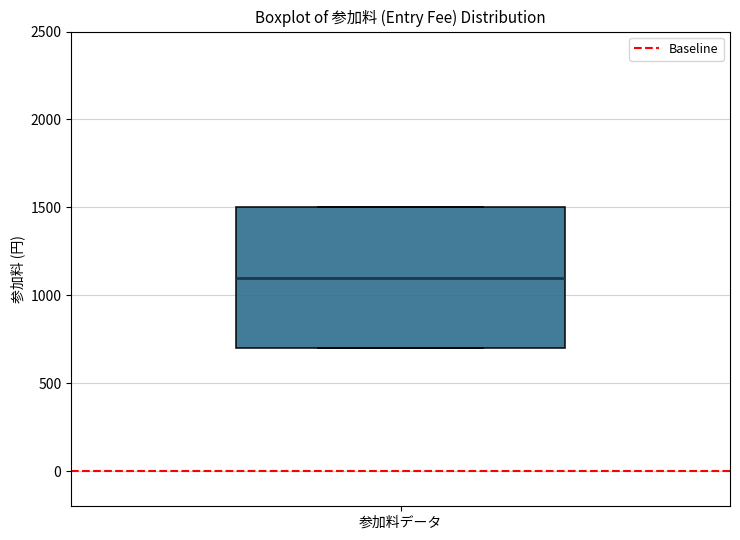

Transcribe this box plot: give where the median line is, the range the box spans, and where the two whiskers end, as read against the y-axis. The values are not printed on the chart, so give them approximately, as read against the axis.

median 1100, box 700 to 1500, whiskers 700 to 1500